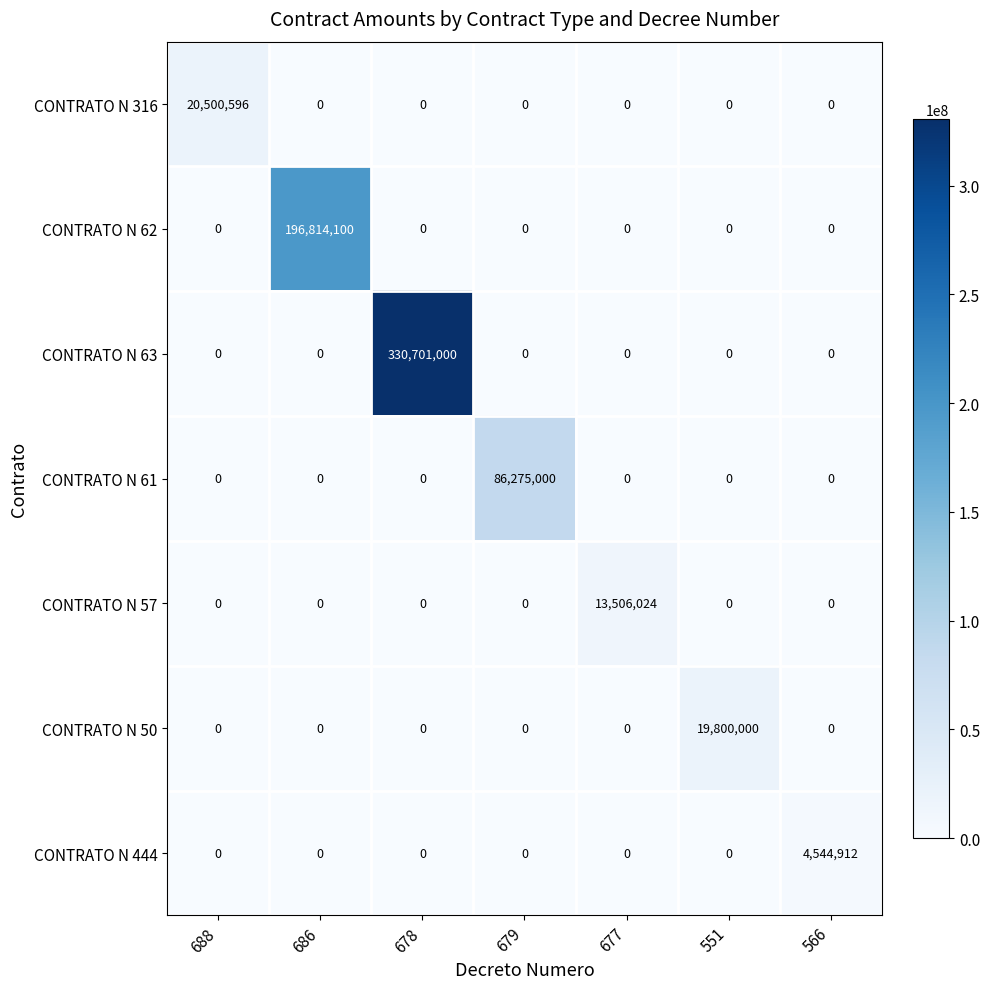

At how many categories does at least one series exceed 165382223?

2